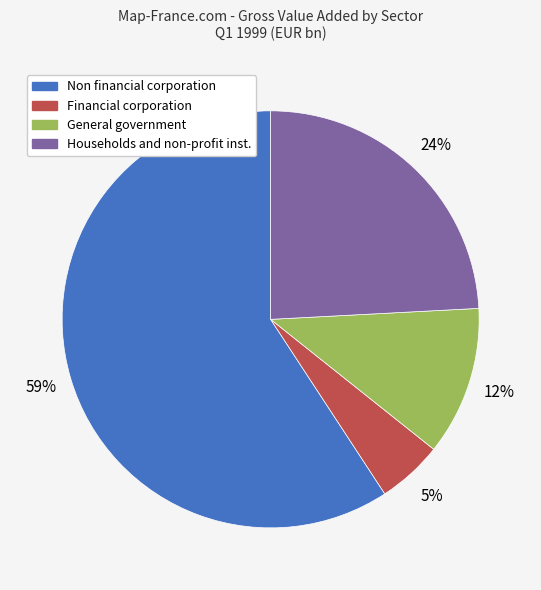

How many slices are in this pie chart?

4